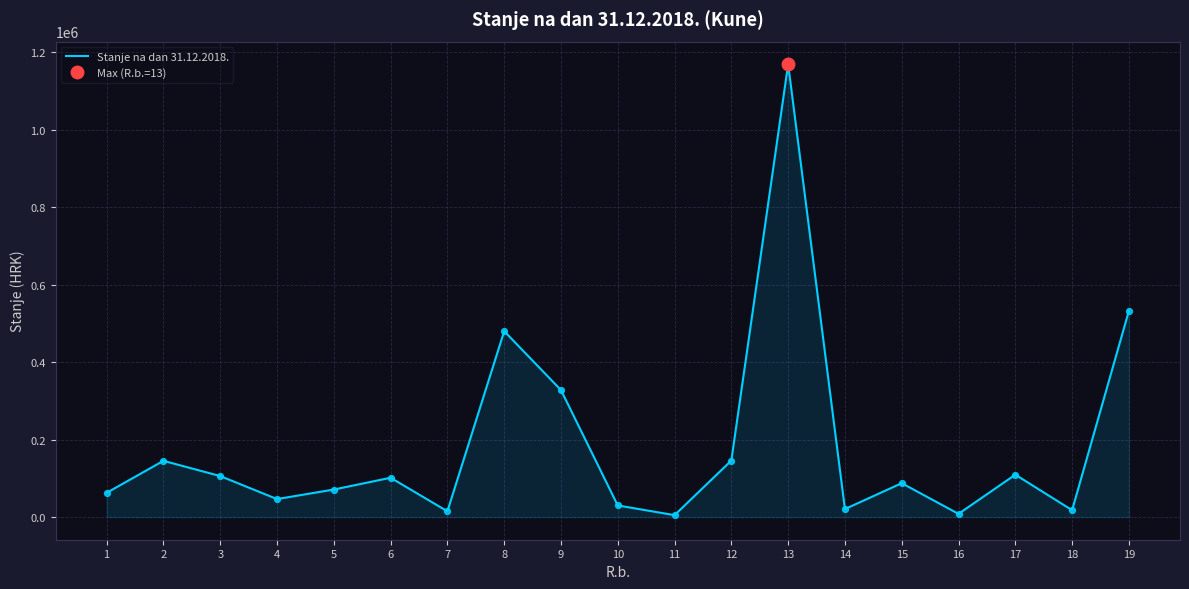

What is the ratio of the value at 4 to the value at 1?

0.7